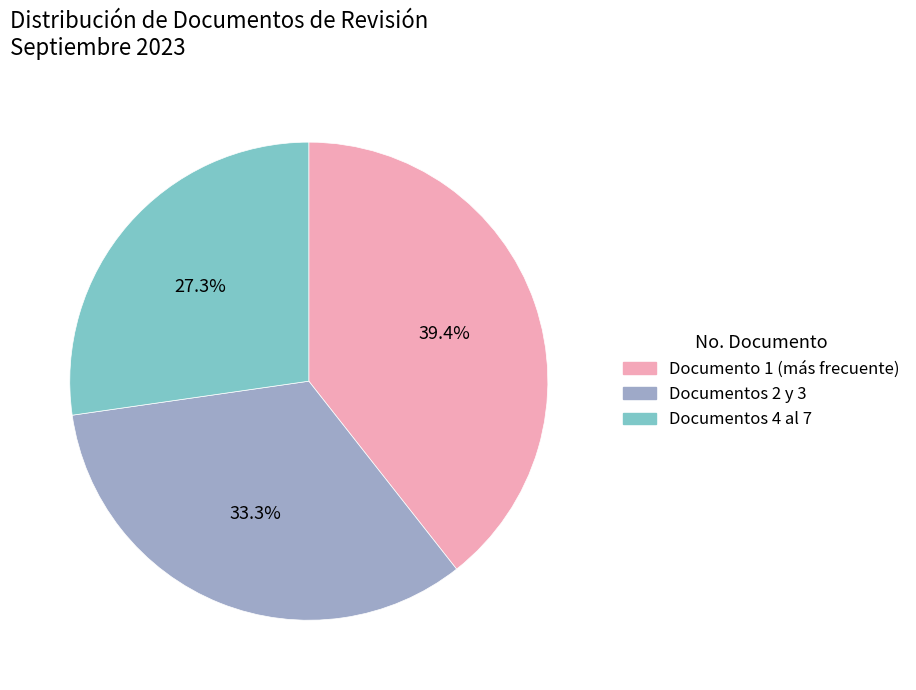

Is the sum of Documento 1 (más frecuente) and Documentos 2 y 3 greater than half?

Yes